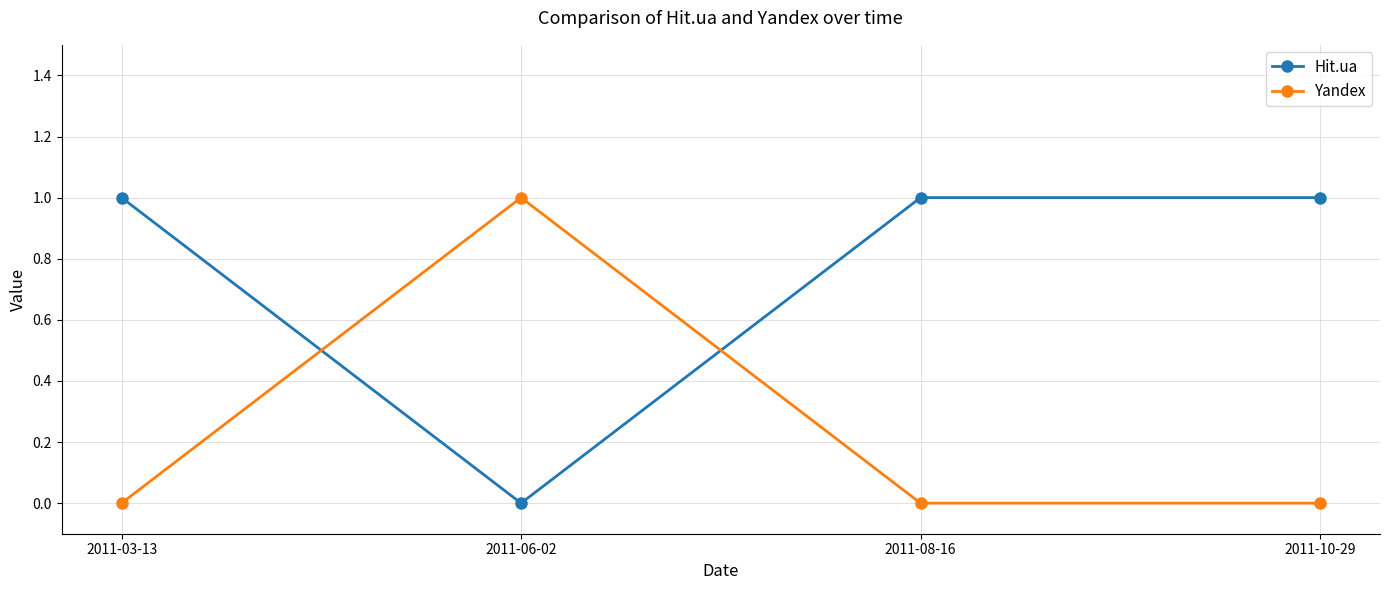

How many values in Hit.ua are above zero?

3